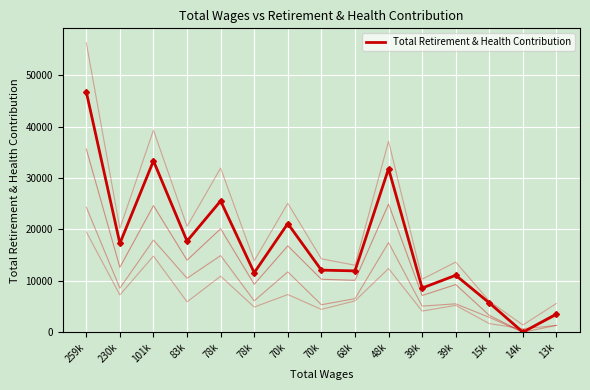

Reading left to right, extract all data points from this chart.

46788	17282	33361	17732	25562	11579	21146	12084	11935	31835	8597	11075	5702	0	3541